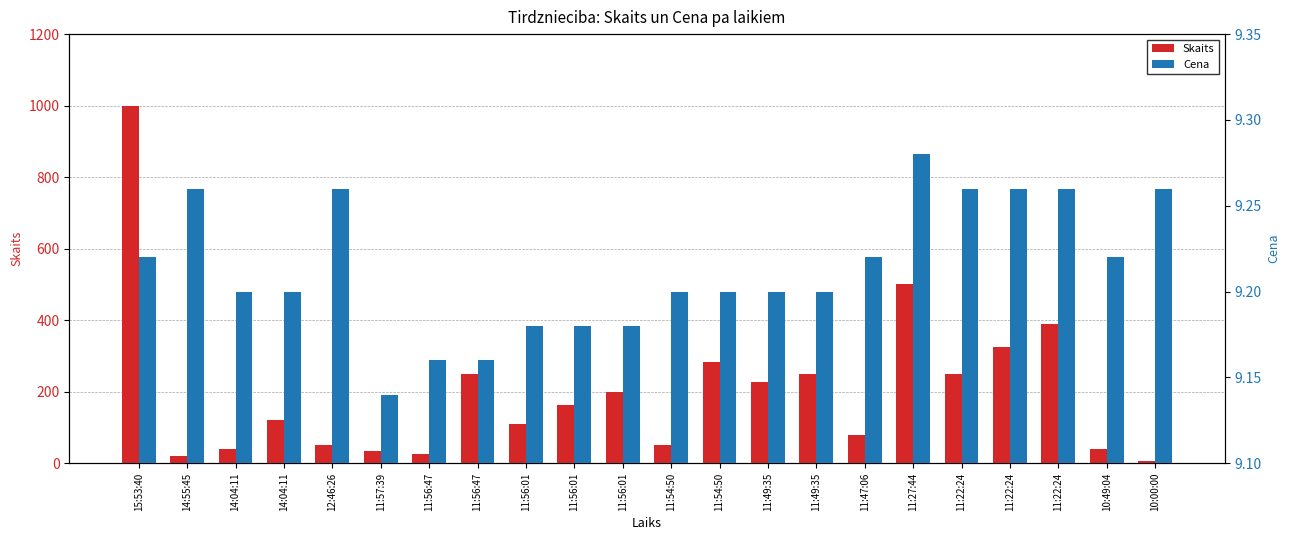

Rank the series by their average value, from lowest to highest.

Cena, Skaits